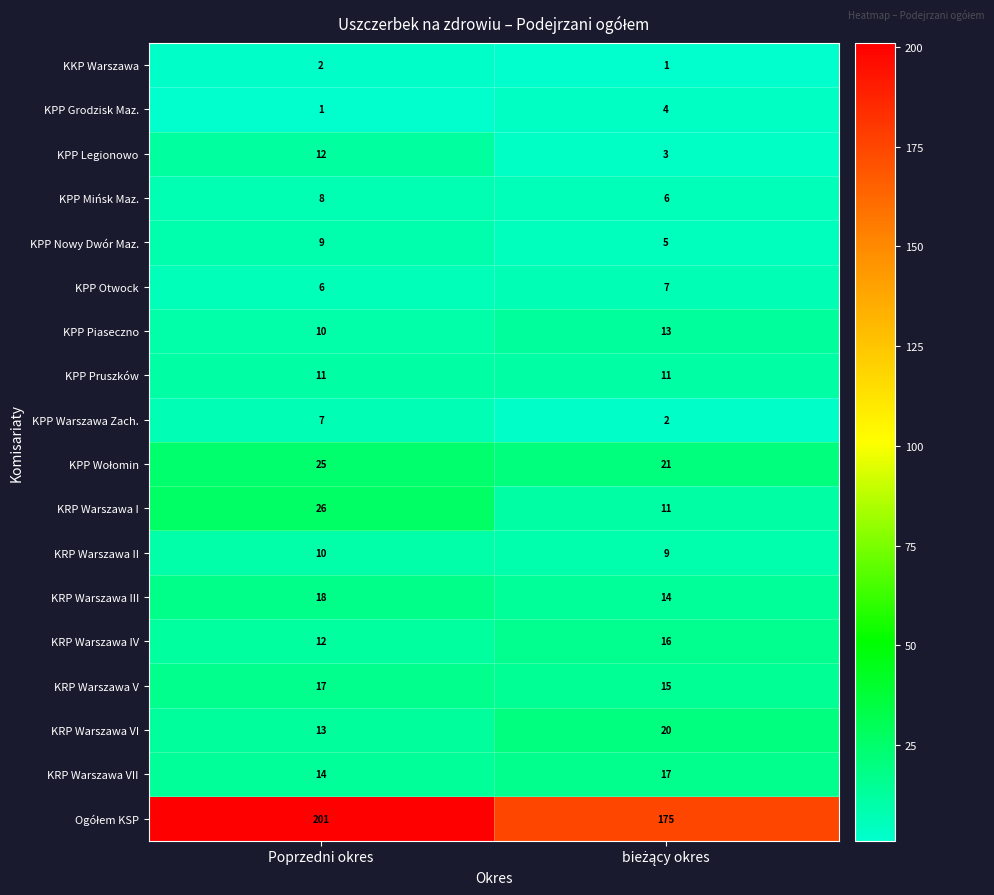

What is the spread (max minus min) of values at Poprzedni okres?

200